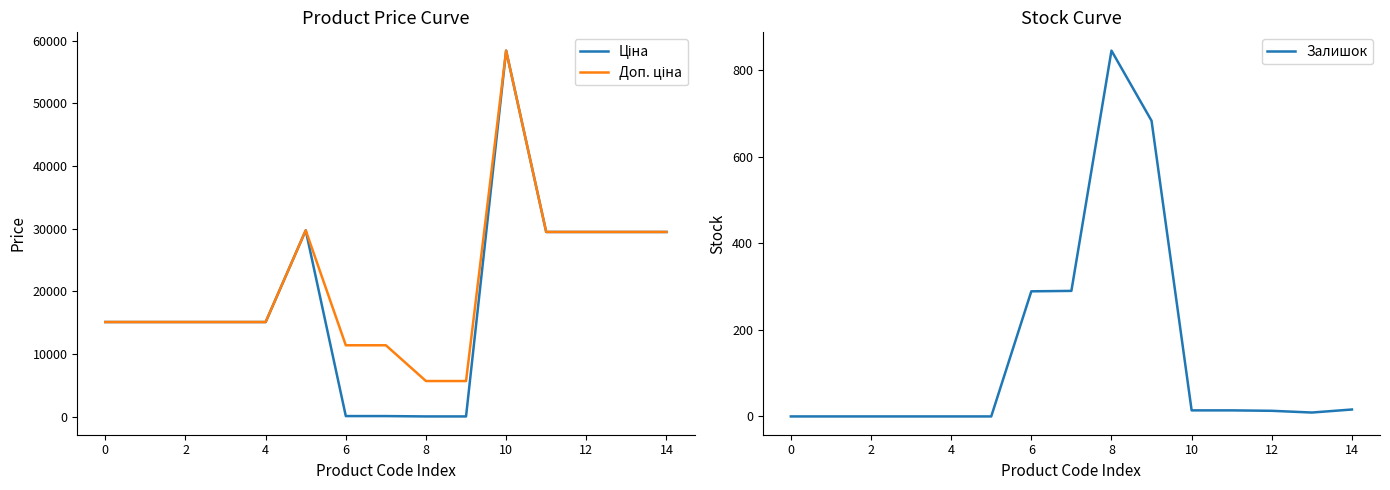

What is the sum of all Доп. ціна values?

315969.8